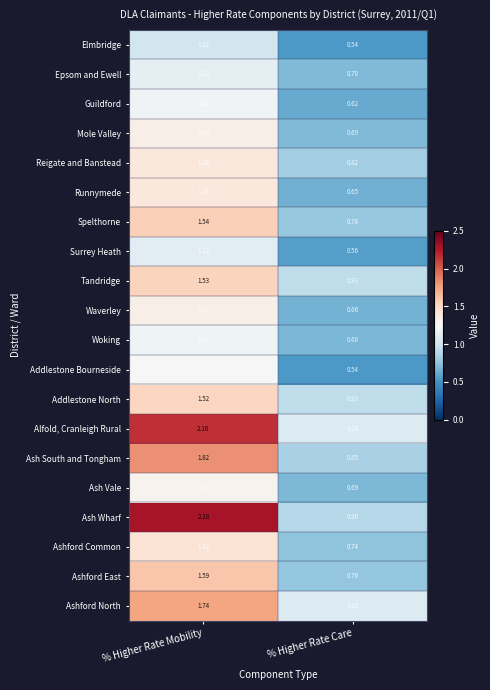

At how many categories does at least one series exceed 1?

2